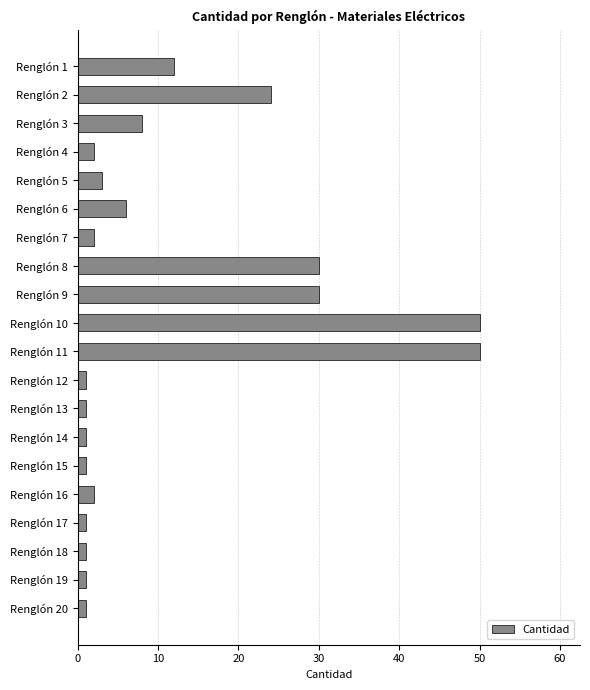

Where is the data nearest to the value 25?

Renglón 2